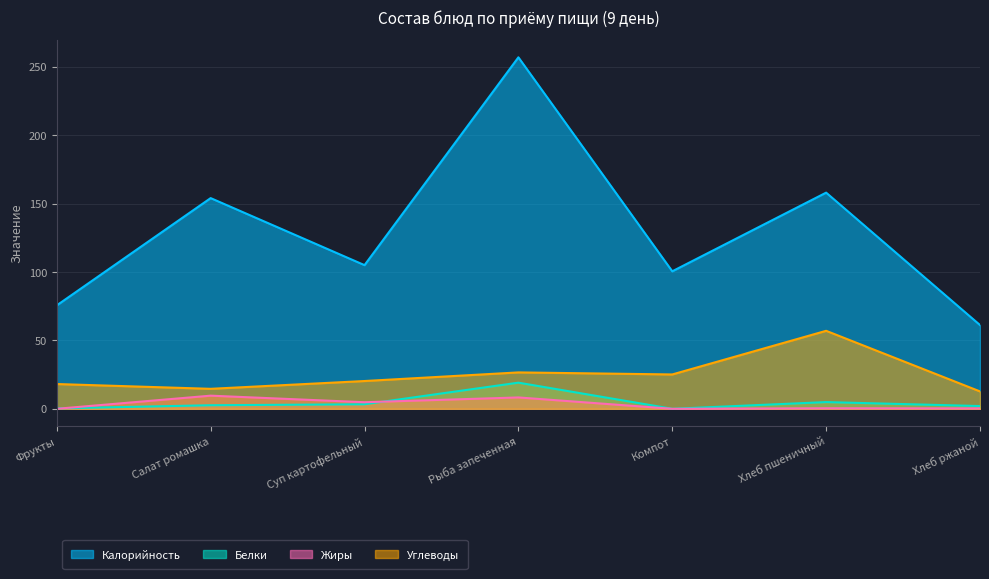

Reading left to right, what are all the values shown in this chart?

Калорийность: Фрукты=75.6	Салат ромашка=154.0	Суп картофельный=105.0	Рыба запеченная=256.9	Компот=100.5	Хлеб пшеничный=158.0	Хлеб ржаной=61.2
Белки: Фрукты=0.3	Салат ромашка=2.6	Суп картофельный=3.3	Рыба запеченная=19.1	Компот=0.0	Хлеб пшеничный=4.9	Хлеб ржаной=2.0
Жиры: Фрукты=0.0	Салат ромашка=9.6	Суп картофельный=4.8	Рыба запеченная=8.3	Компот=0.0	Хлеб пшеничный=0.4	Хлеб ржаной=0.3
Углеводы: Фрукты=18.1	Салат ромашка=14.6	Суп картофельный=20.3	Рыба запеченная=26.6	Компот=25.1	Хлеб пшеничный=57.0	Хлеб ржаной=12.7